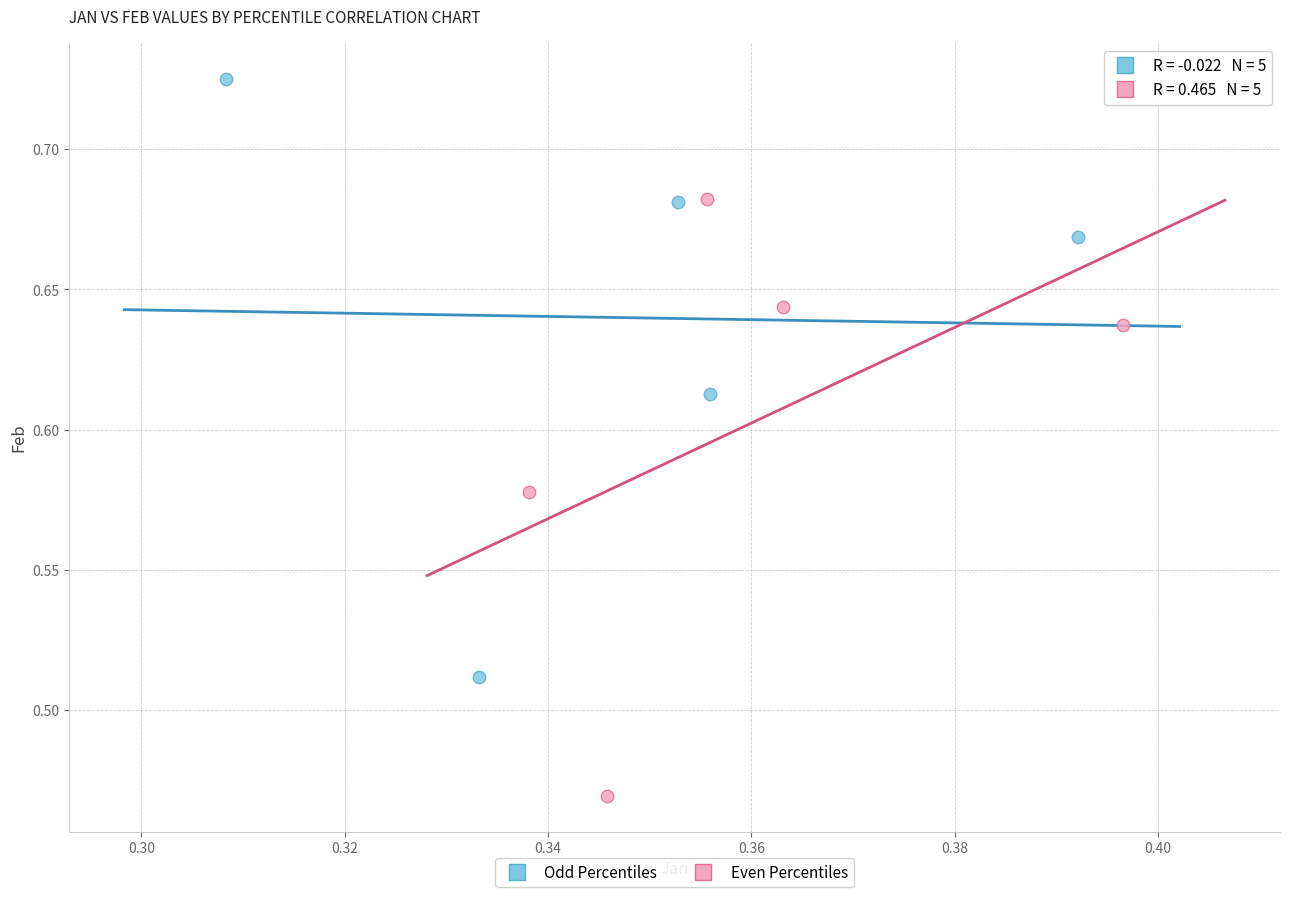

Which series contains the lowest Y value?

Even Percentiles